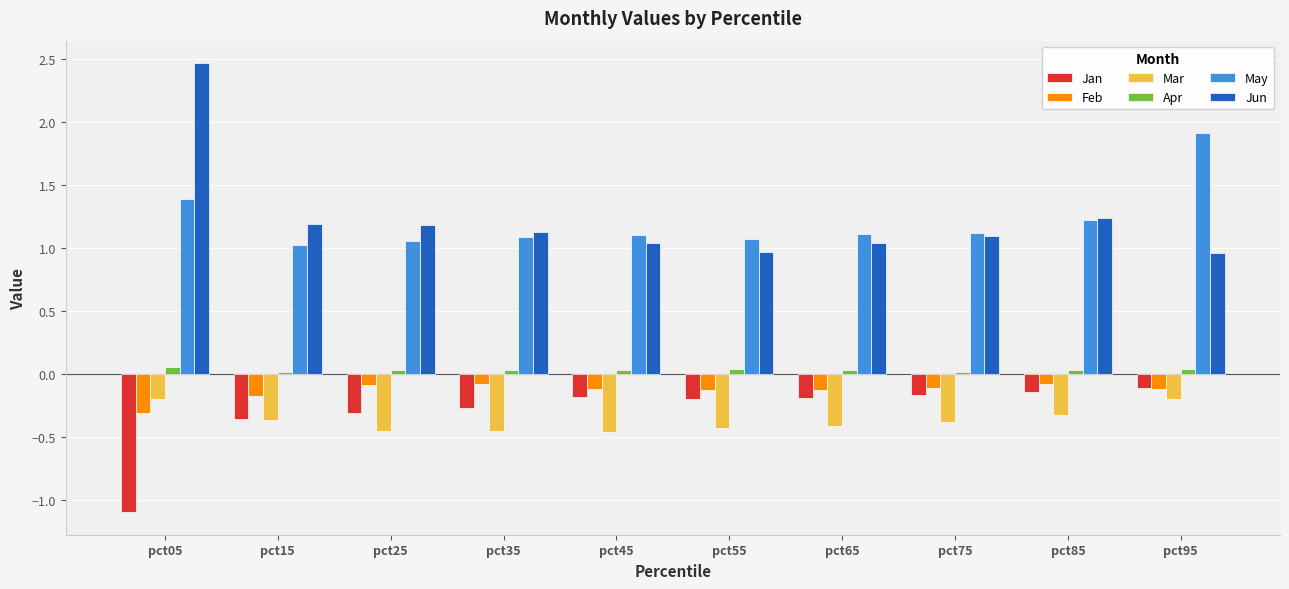

What is the minimum value shown in the chart?

-1.1